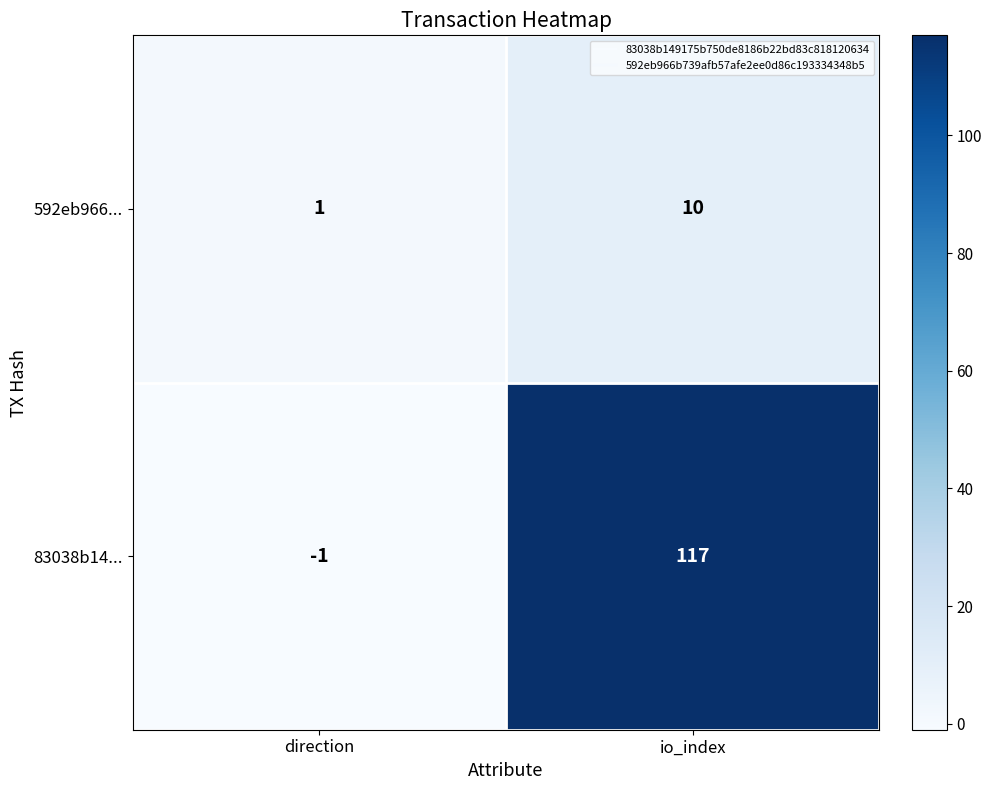

At io_index, list the series in order from smallest to largest.

592eb966..., 83038b14...